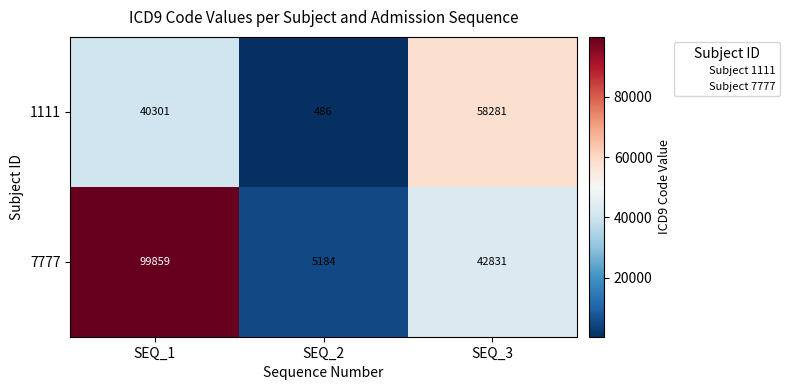

True or false: 7777 has a value of 57691 at SEQ_3.

False